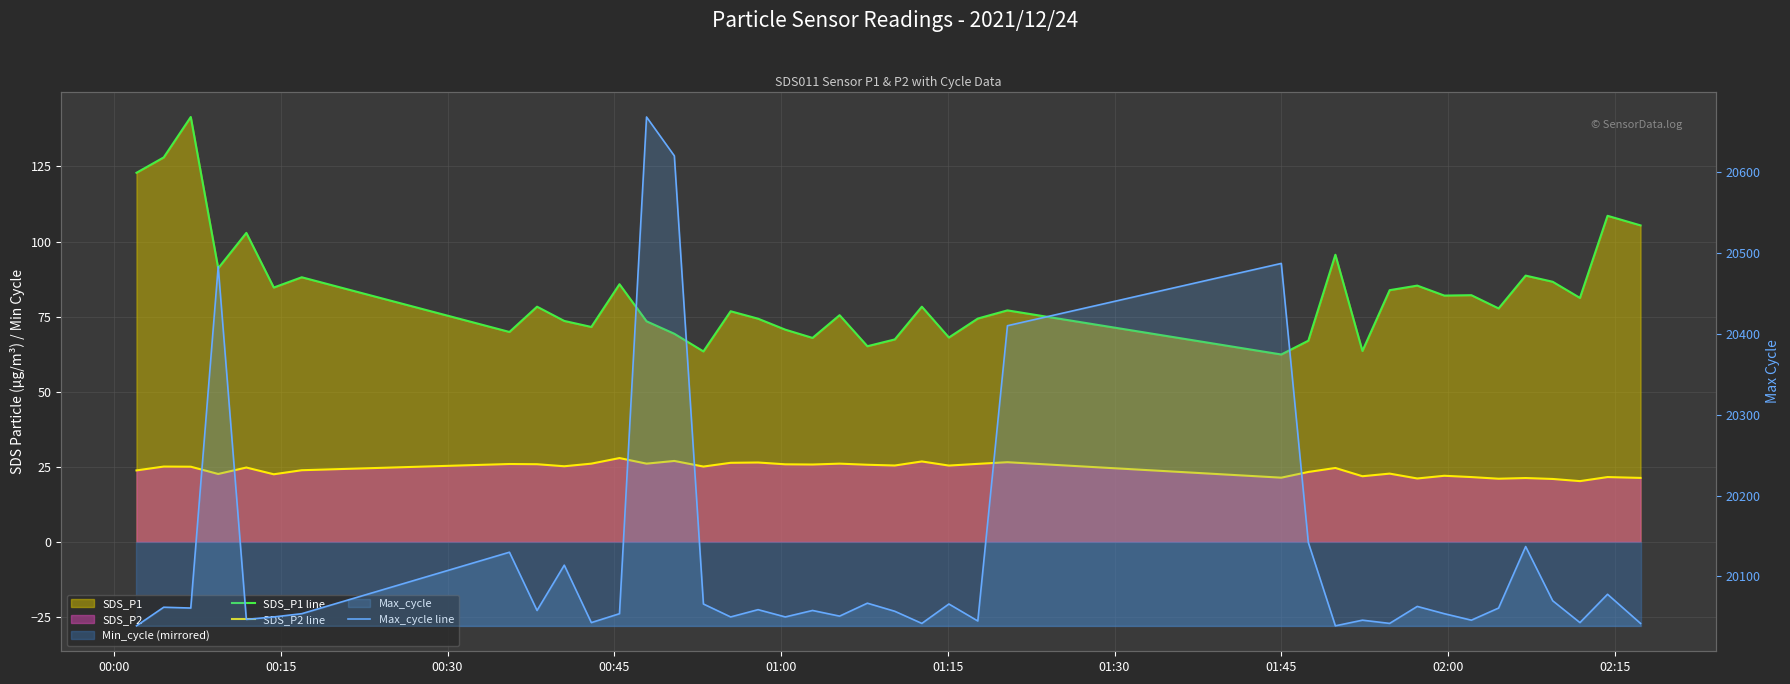

Count the number of categories in the chart.

40